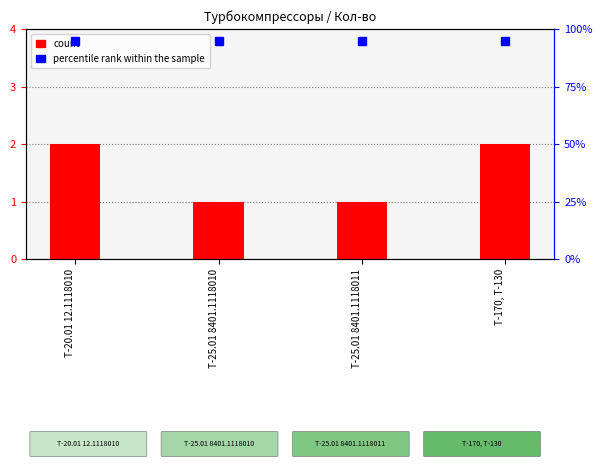

The count series shows 2.0 at Т-170, Т-130. True or false?

True